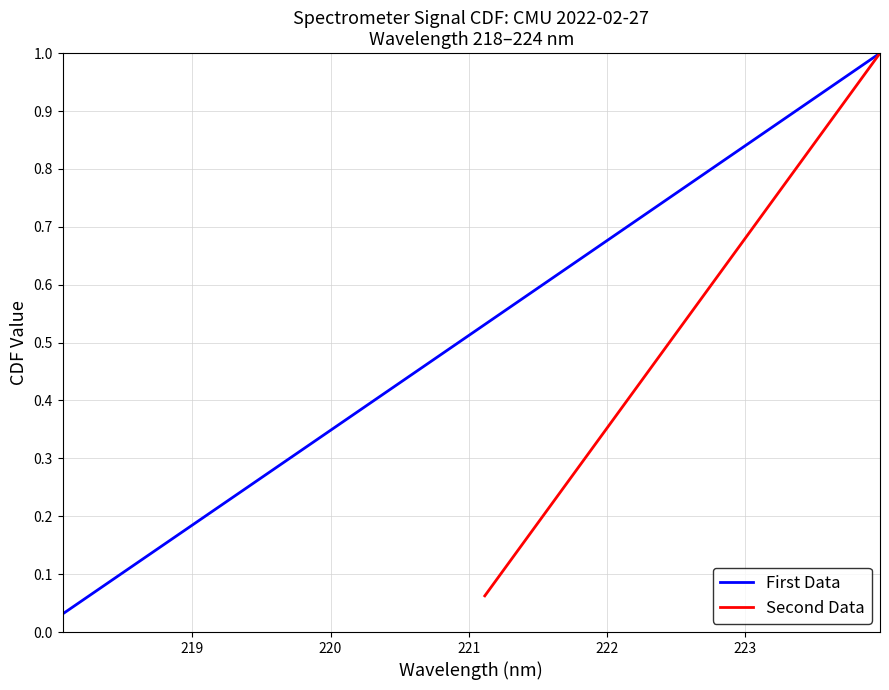

Does the chart have visible grid lines?

Yes